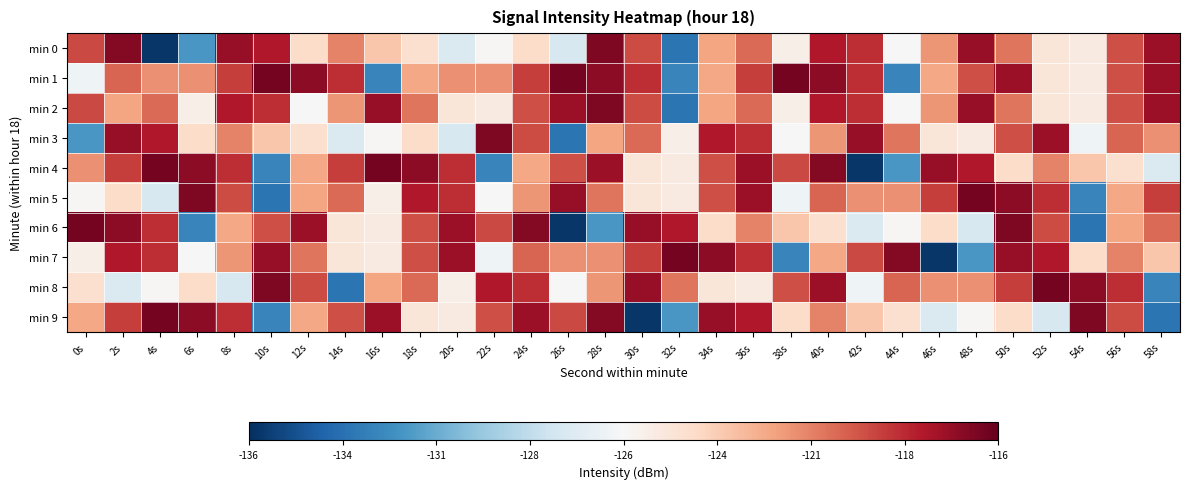

Count the number of data series in this chart.

10